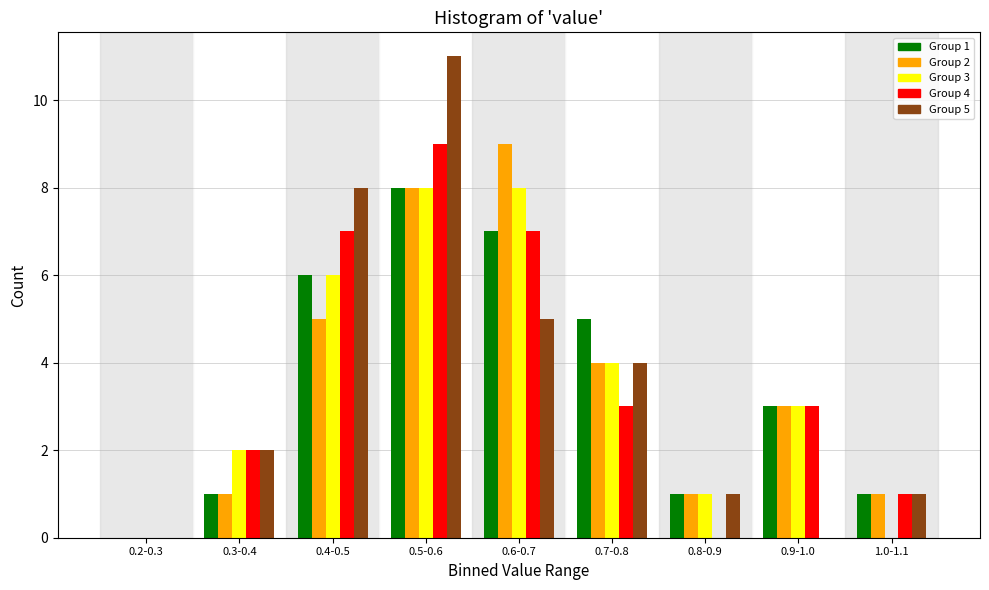

What is the total value across all series at 0.6-0.7?

36